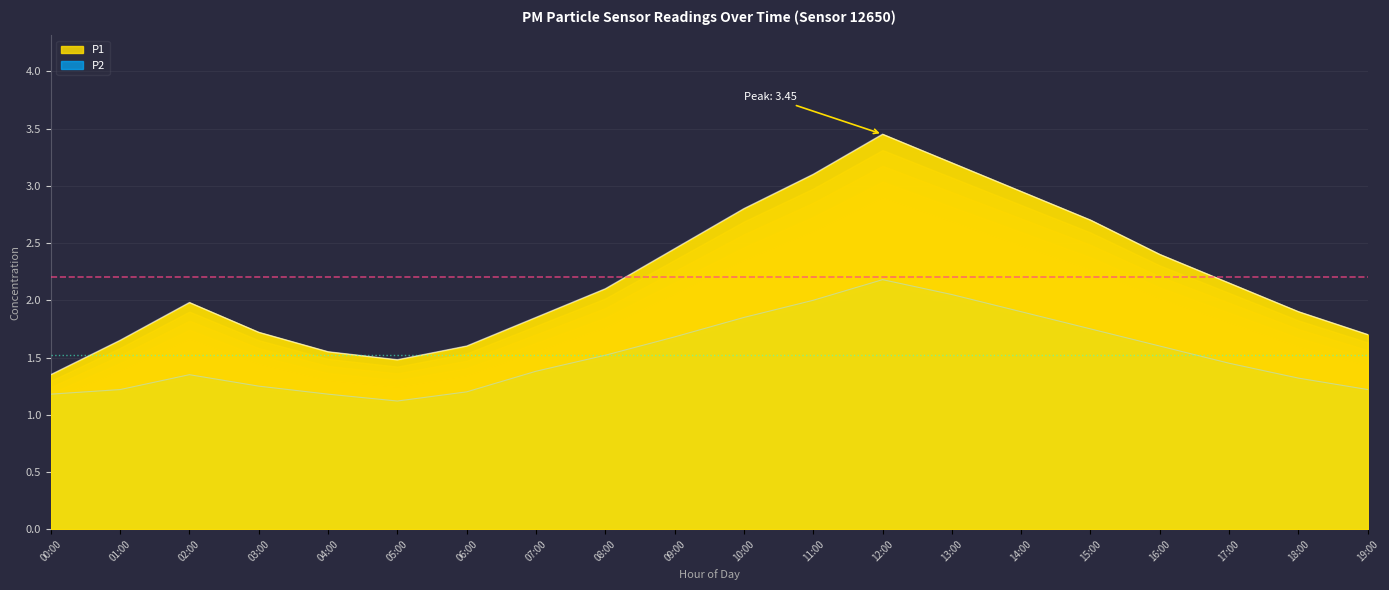

At which label does P1 first exceed 2?

08:00